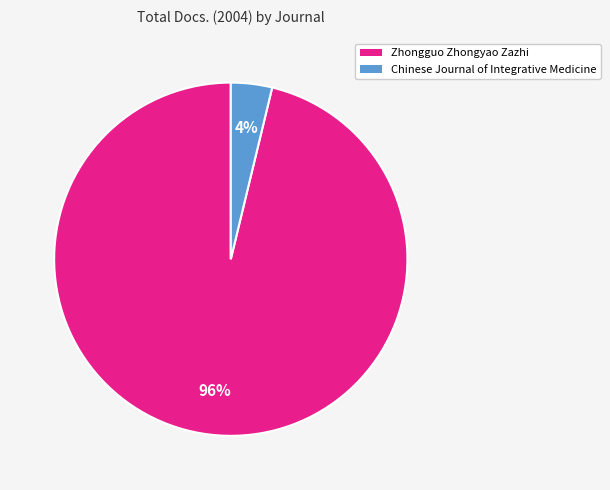

Rank the categories by value from highest to lowest.

Zhongguo Zhongyao Zazhi, Chinese Journal of Integrative Medicine